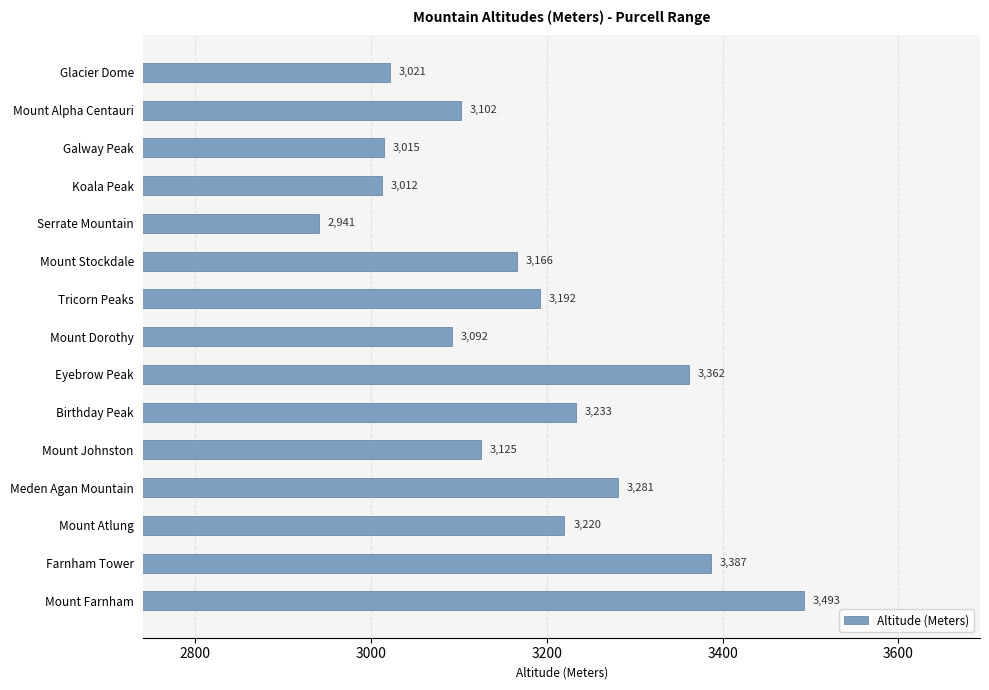

What is the change in value from Mount Alpha Centauri to Birthday Peak?

+131